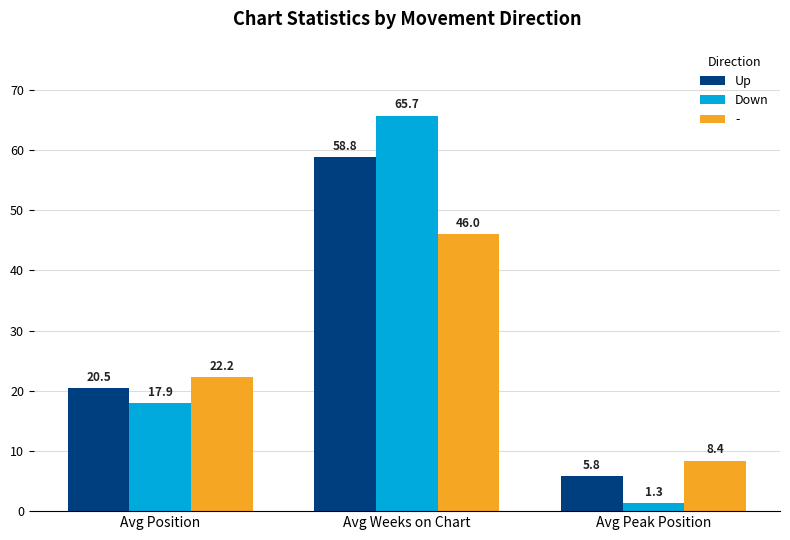

What is the label of the 2nd bar from the left?

Avg Weeks on Chart